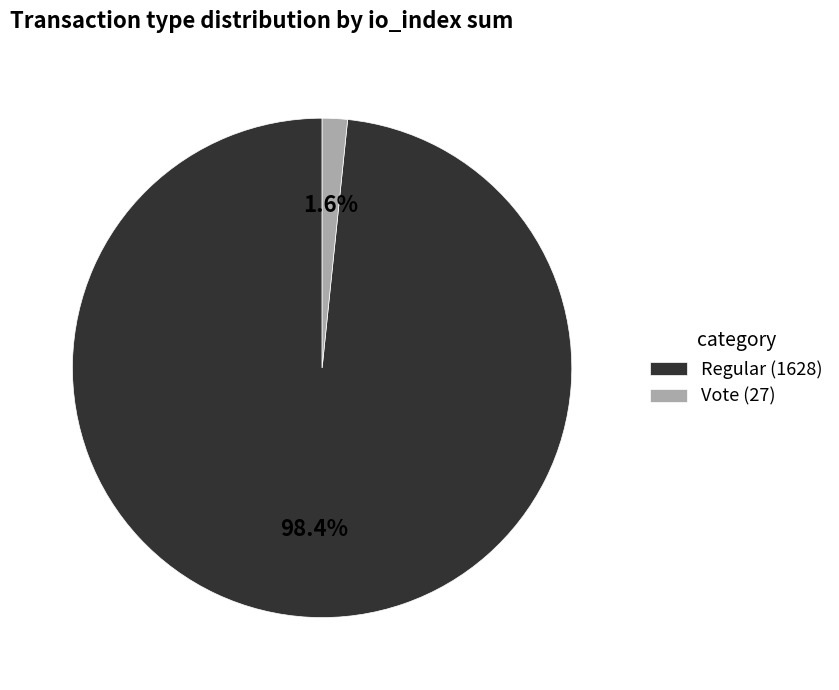

Does Regular account for over 50% of the chart?

Yes